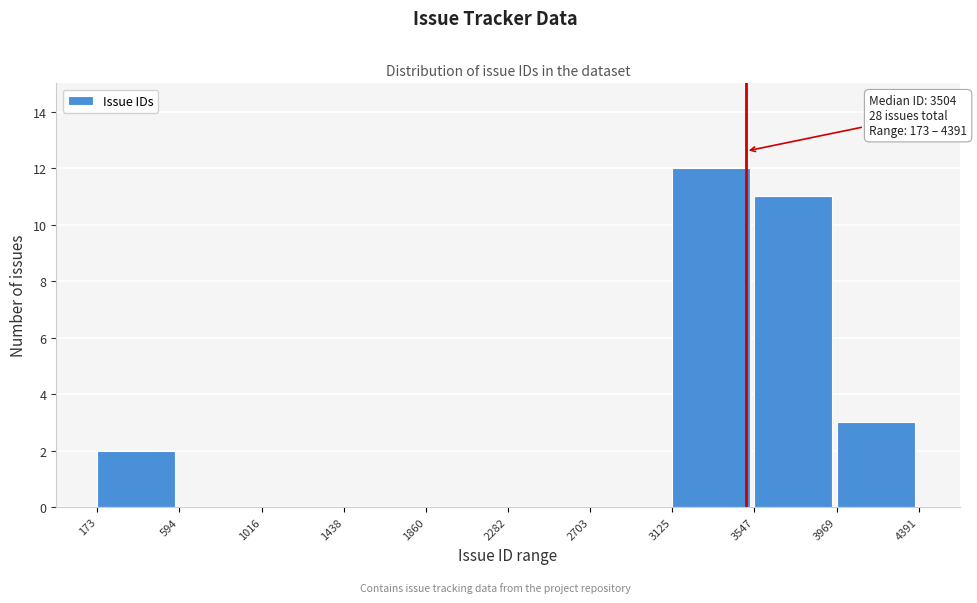

Which range on the x-axis has the tallest bar?

3125 to 3547